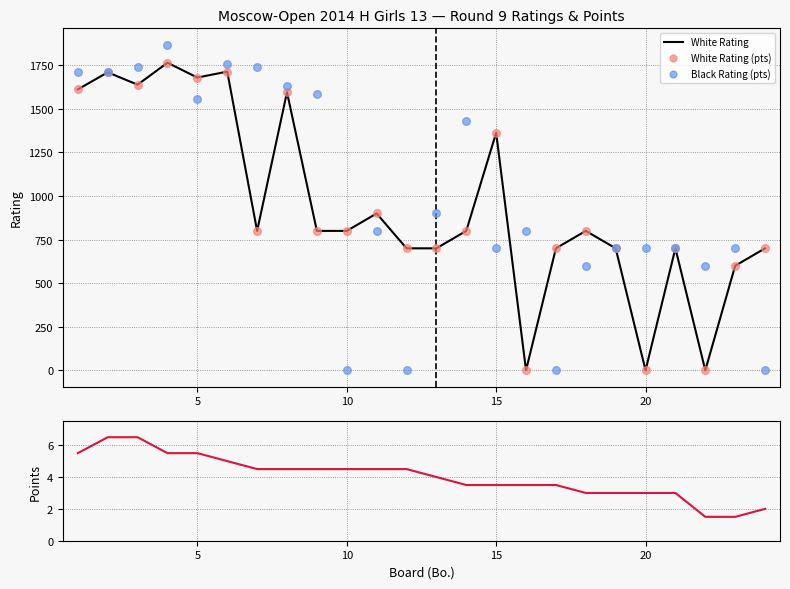

The value of White Rating at 5 is 379. True or false?

False